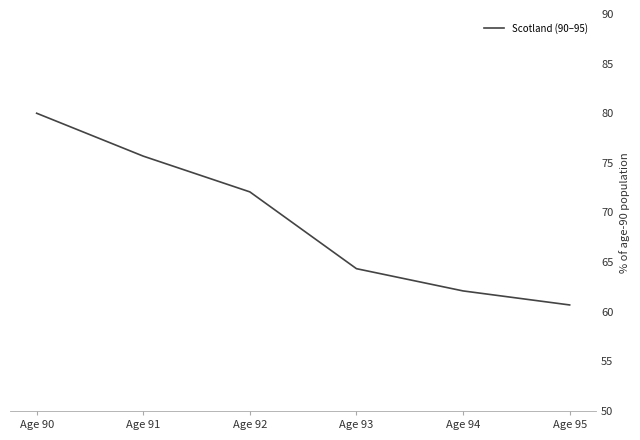

How many lines are shown in the chart?

1